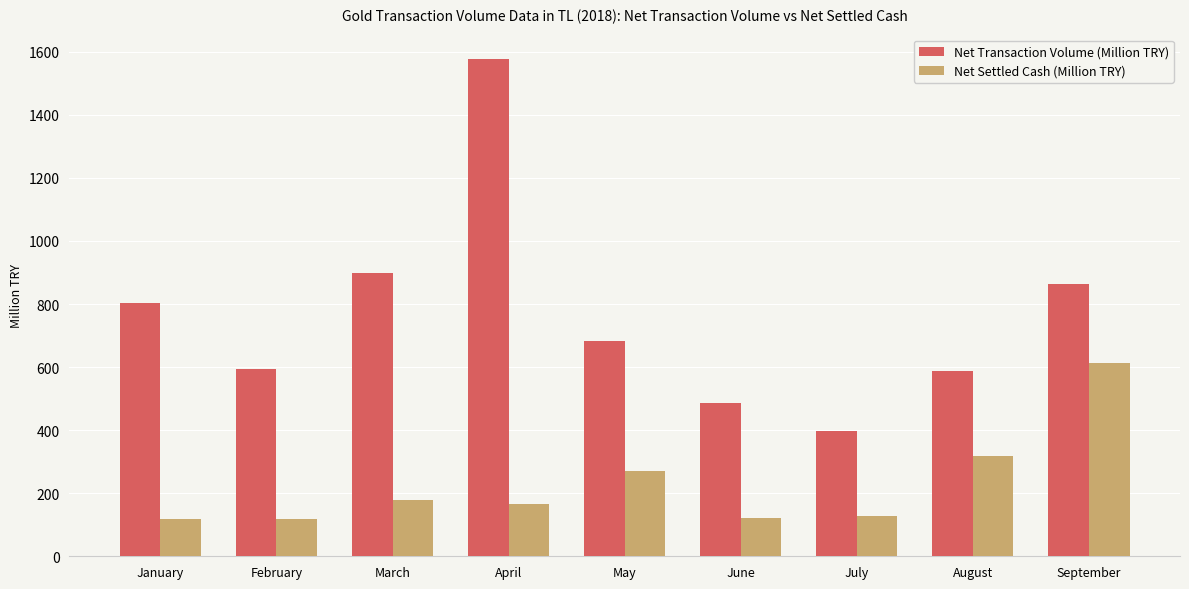

Is it true that Net Transaction Volume (Million TRY) equals 487 at June?

True